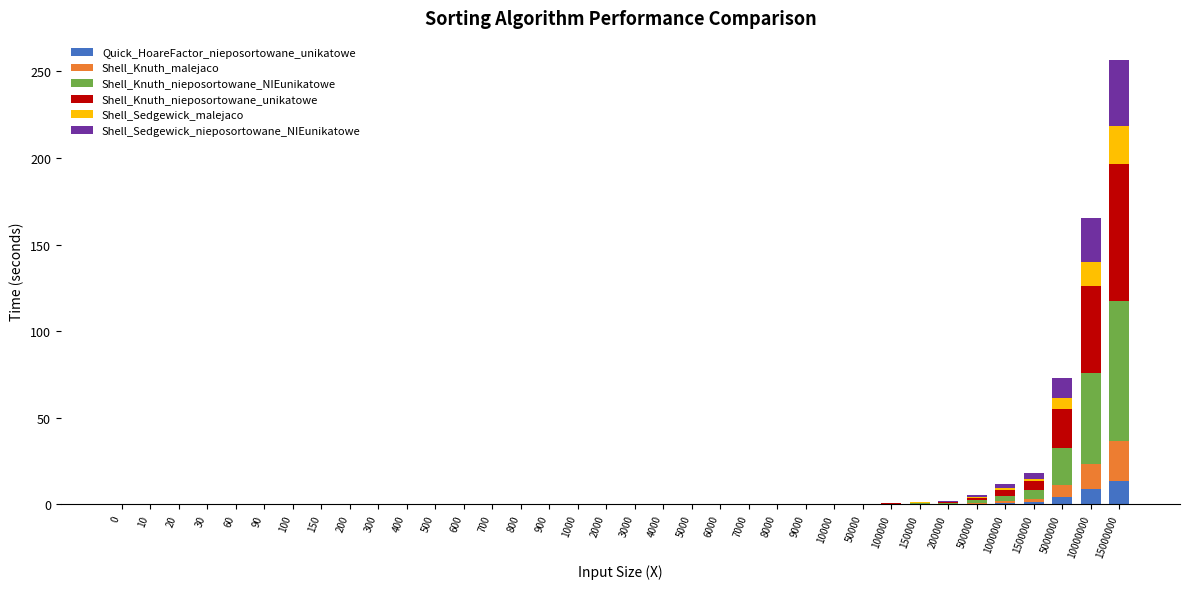

At which category is the sum across all series the highest?

15000000